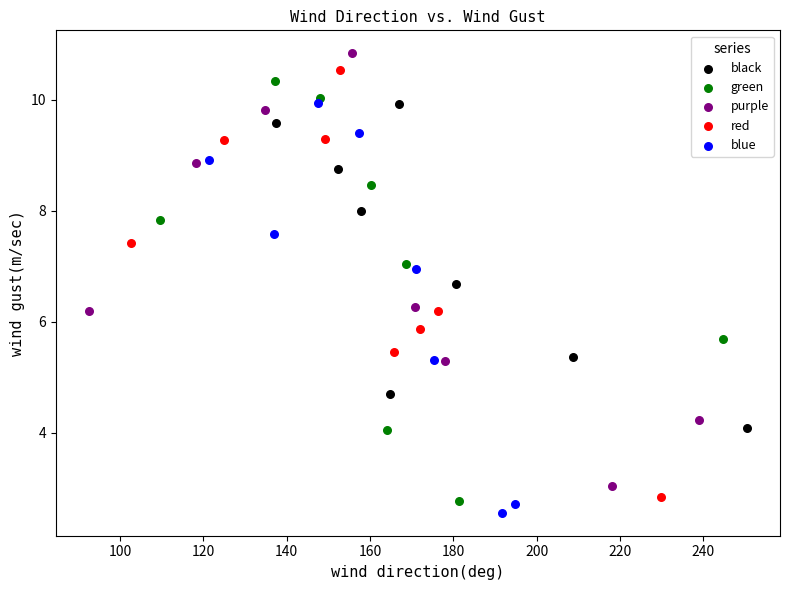

Which series has the widest spread of Y values?

purple